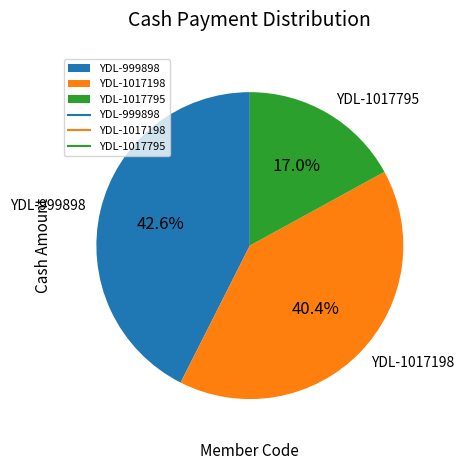

How many slices are in this pie chart?

3